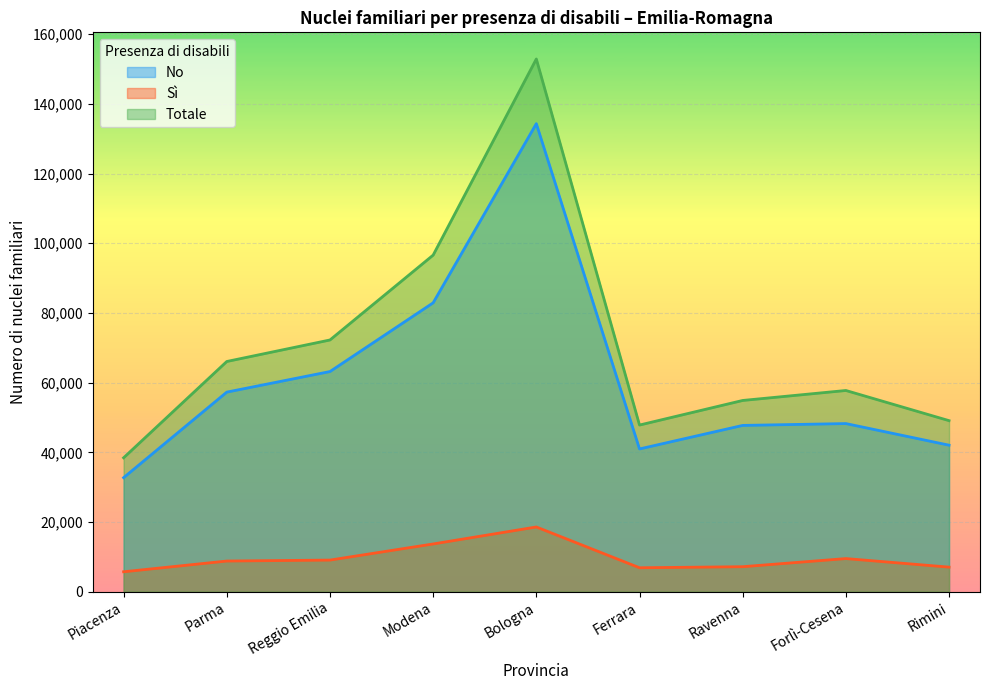

What is the lowest value of the Sì series?

5708